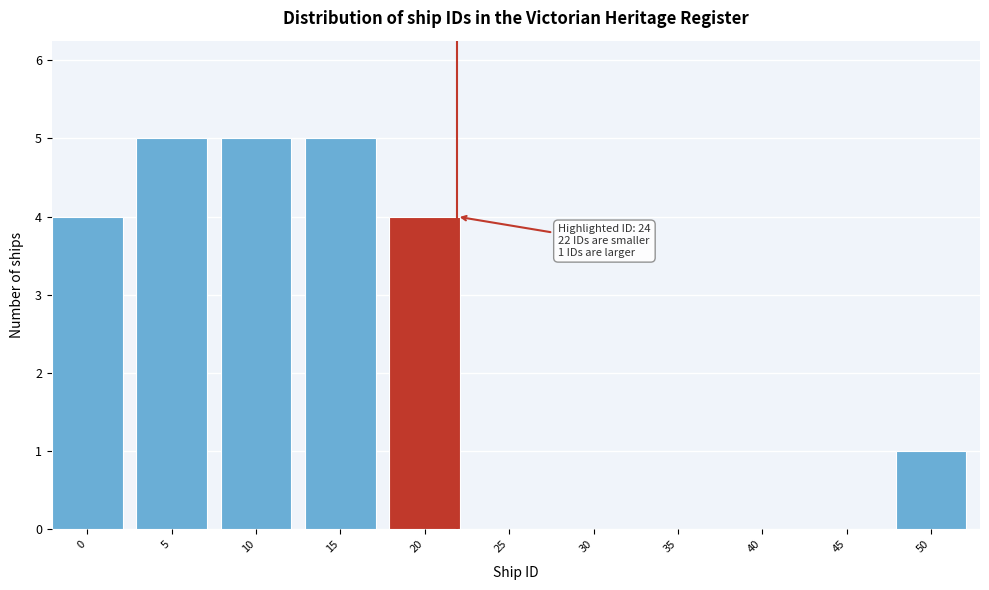

Reading left to right, what are all the values shown in this chart?

0=4	5=5	10=5	15=5	20=4	25=0	30=0	35=0	40=0	45=0	50=1